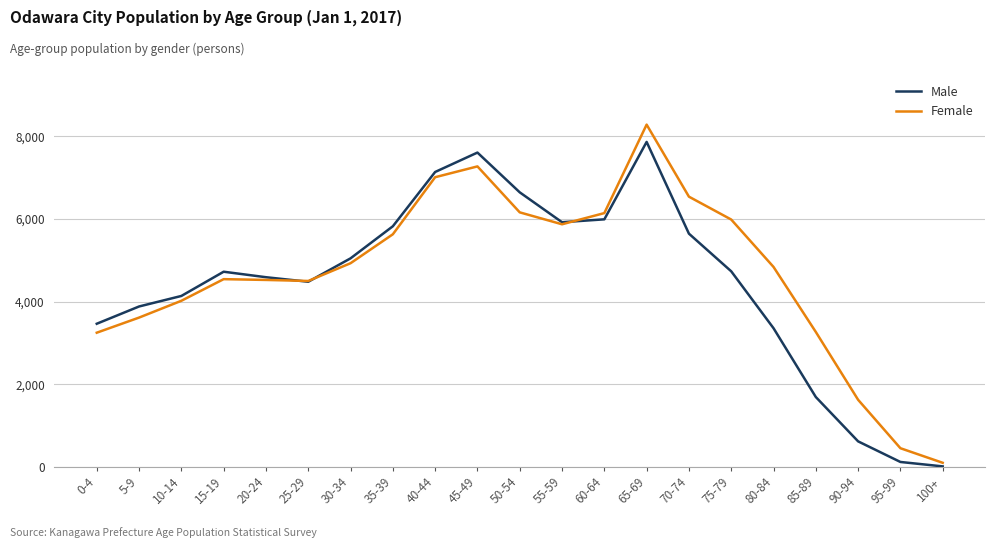

What is the sum of the Female values at 35-39 and 50-54?

11791